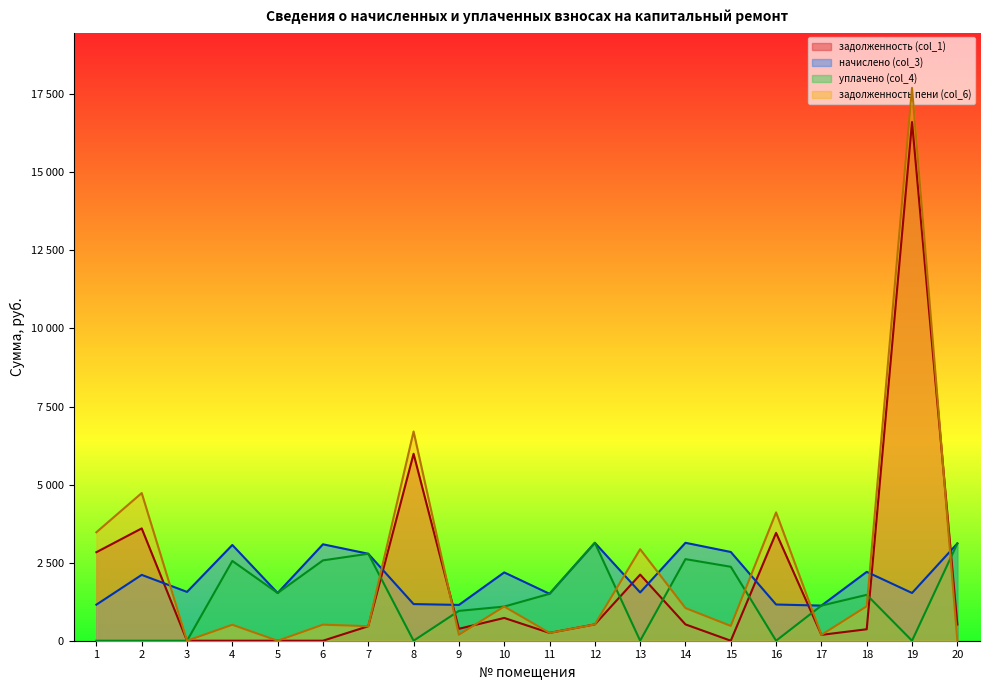

The value of начислено (col_3) at 20 is 1731.8. True or false?

False